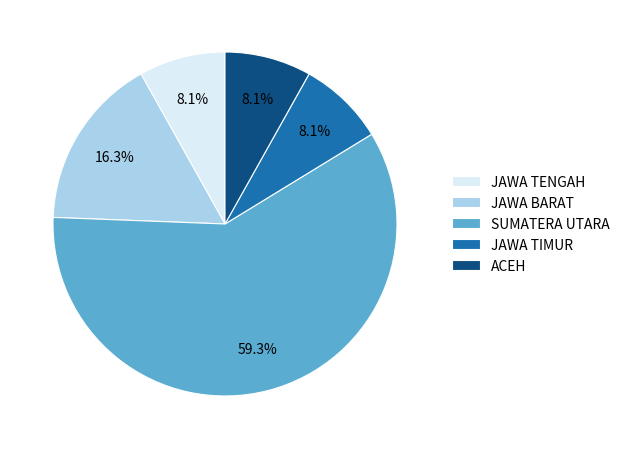

How many slices are in this pie chart?

5